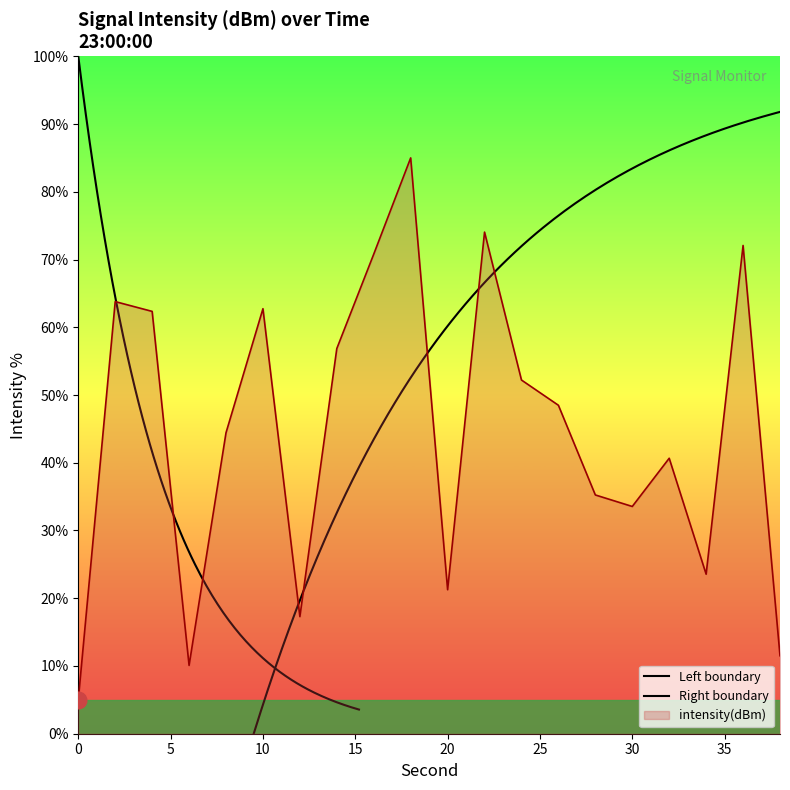

What is the average value?

44.5